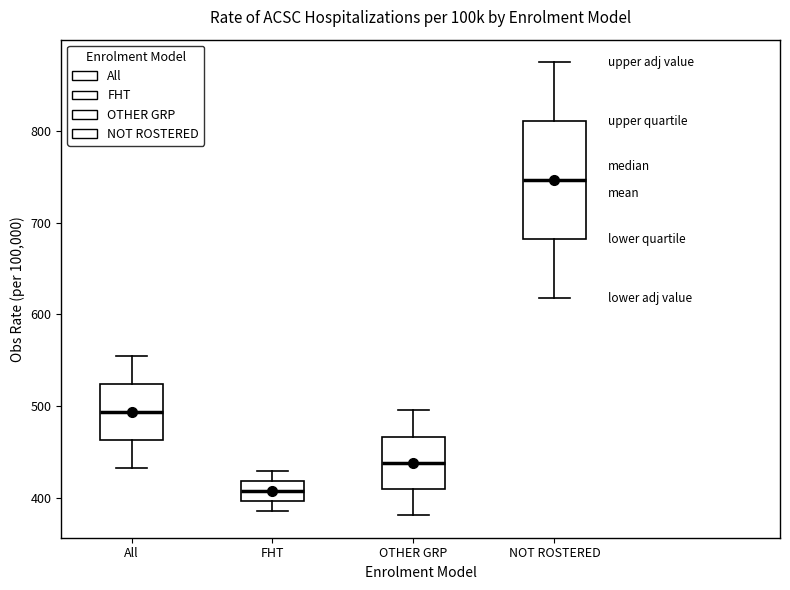

Which box has the lowest median line?

FHT